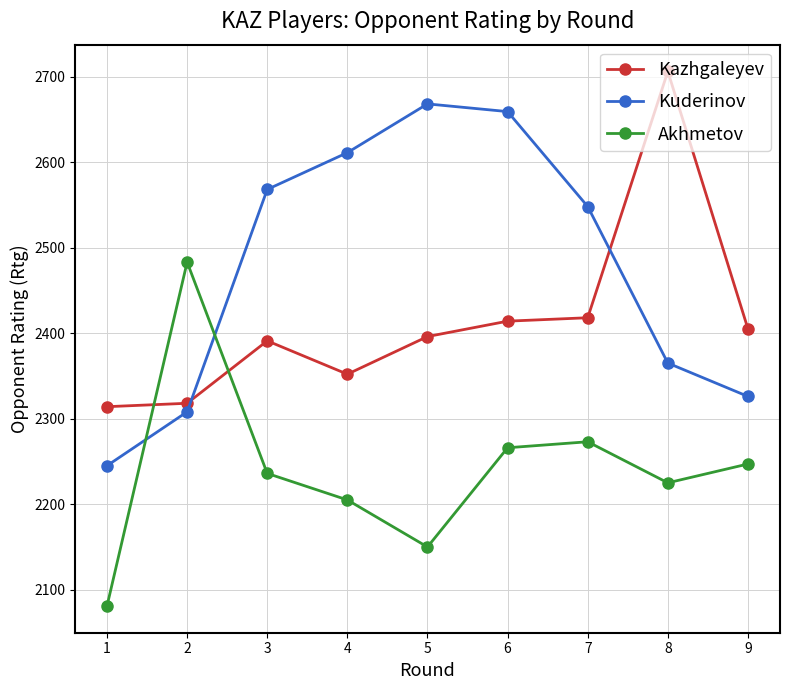

At which category is the sum across all series the highest?

6